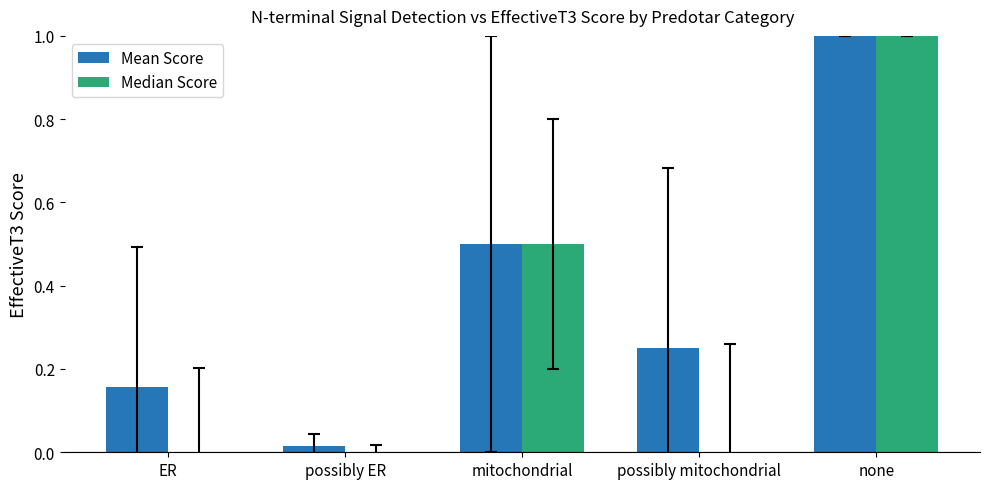

The Median Score series shows 0.0 at ER. True or false?

True